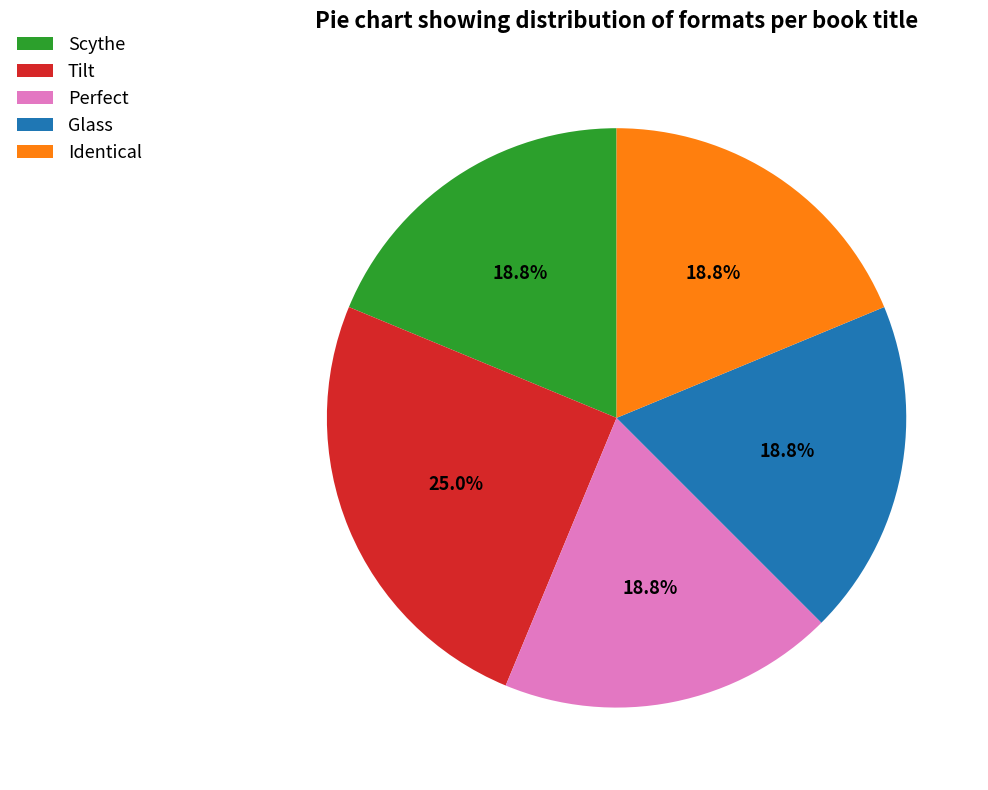

The Perfect slice represents 34% of the pie. True or false?

False